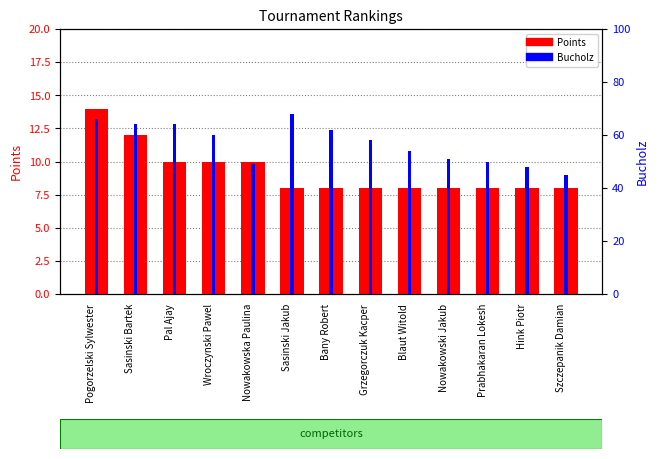

What is the label of the 2nd bar from the left?

Sasinski Bartek